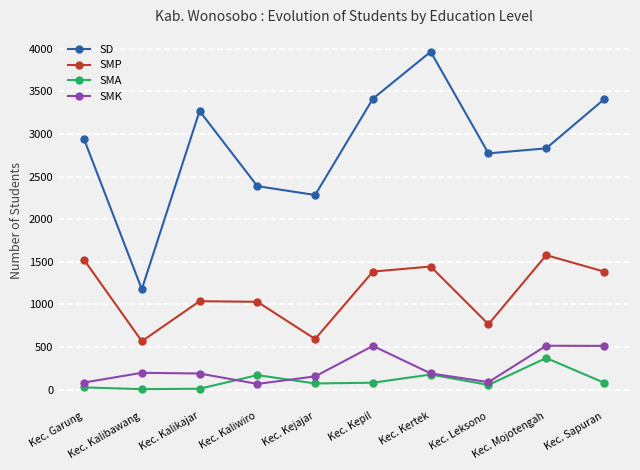

Read the SMK value at Kec. Kepil.

512